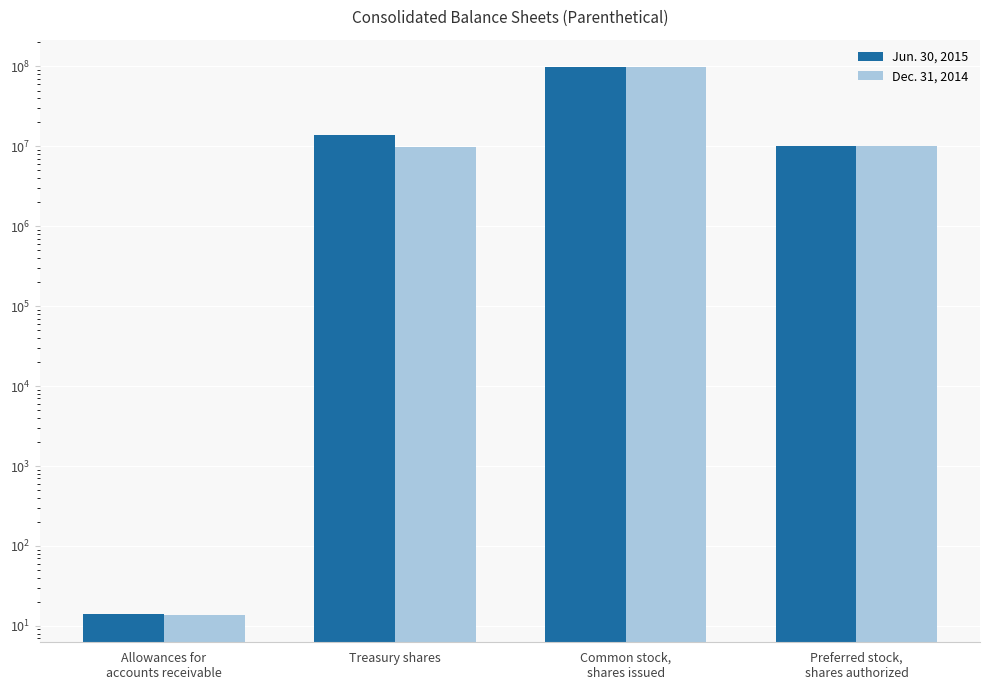

At how many categories does at least one series exceed 18179088?

1